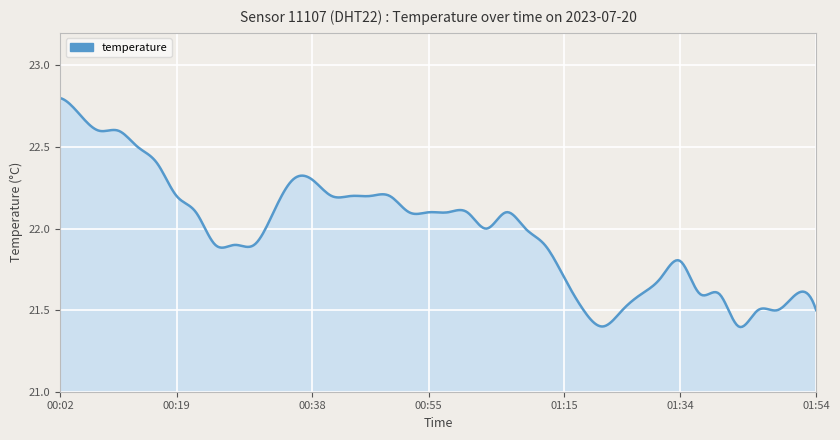

What is the difference between the maximum and minimum values?

1.4